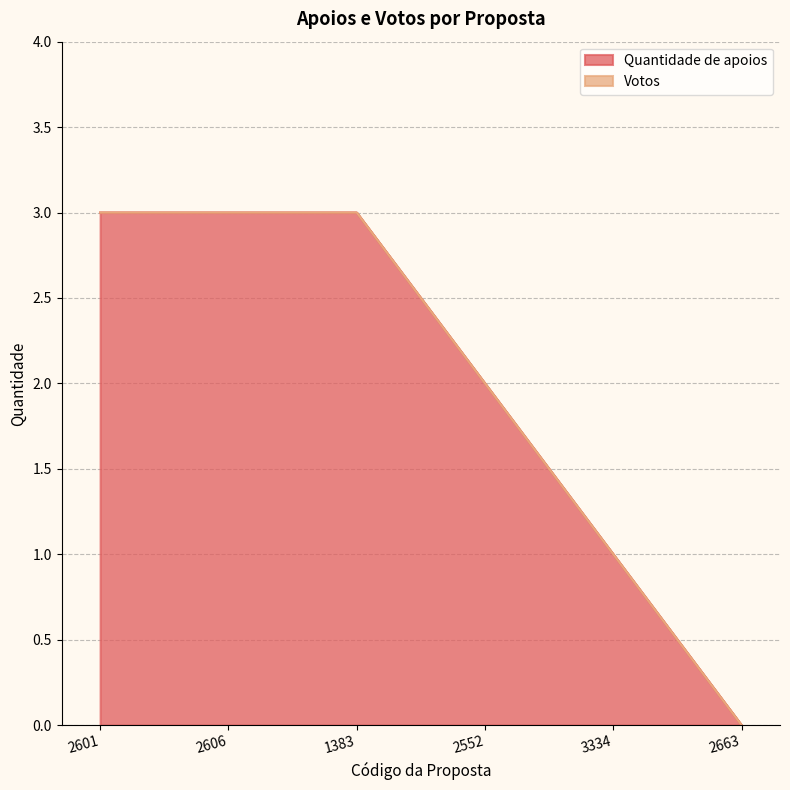

True or false: the data has more than 1 interior local peaks.

False